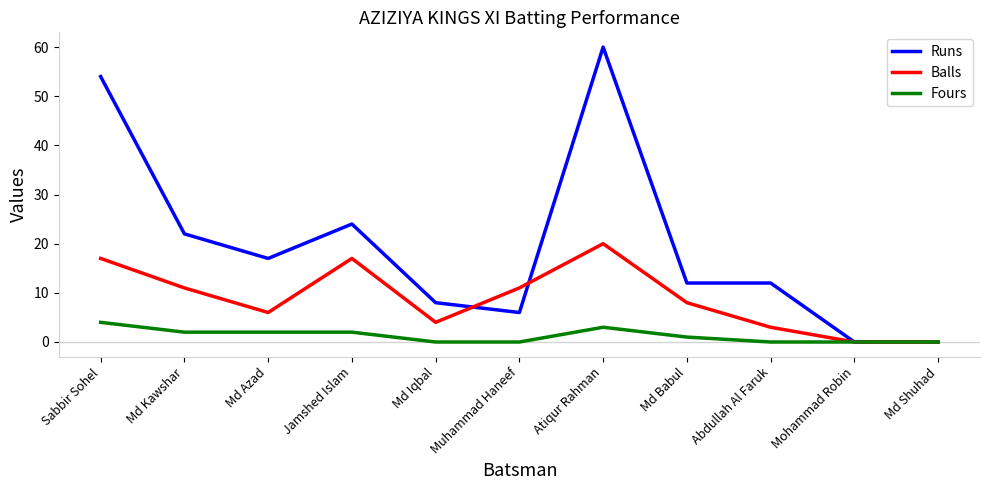

List the series in order of their overall mean, highest first.

Runs, Balls, Fours